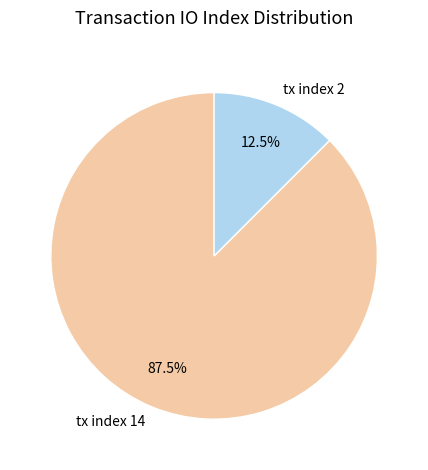

Which slice is the smallest?

tx index 2